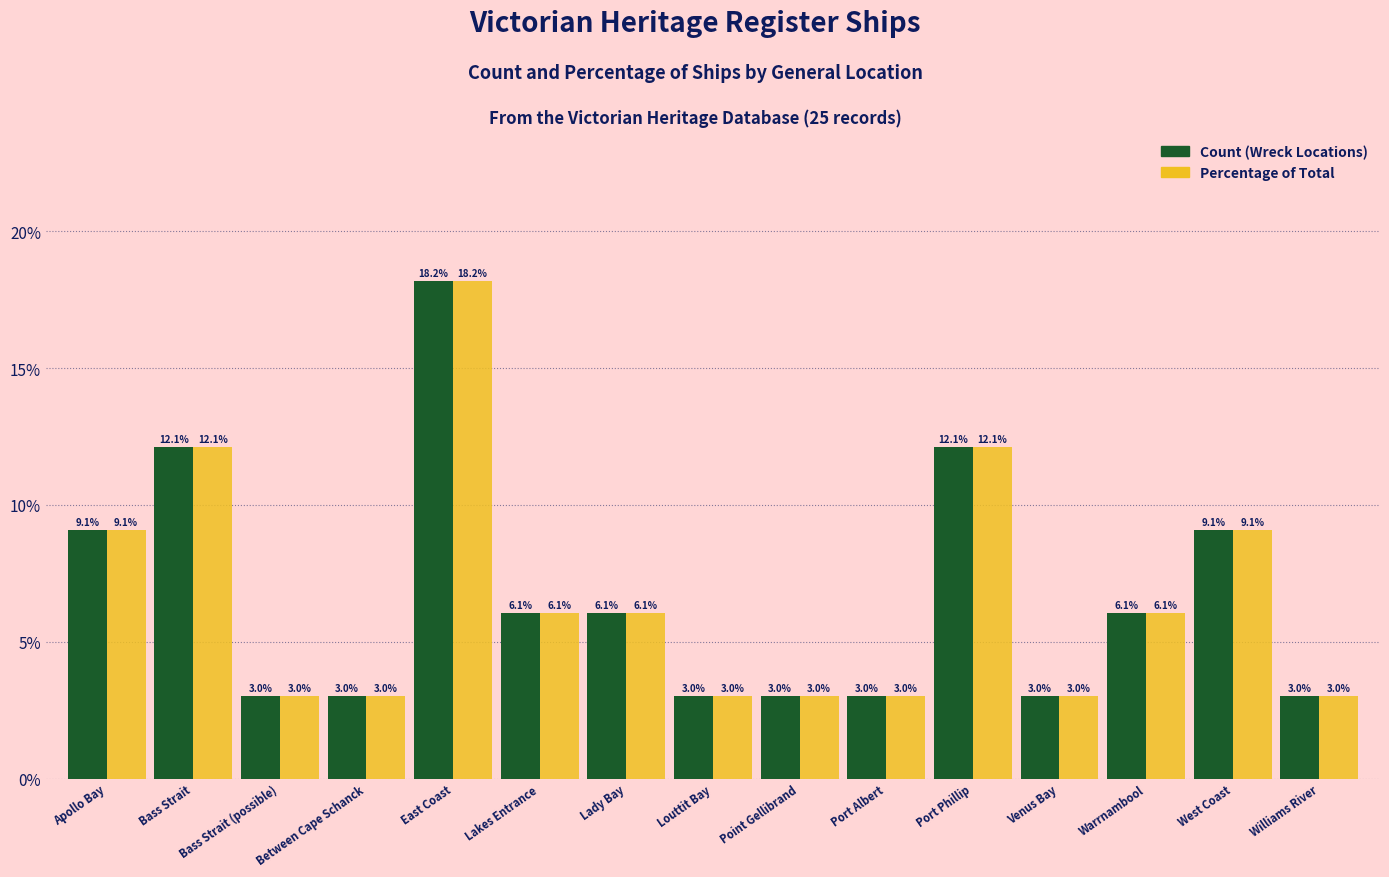

Reading right to left, extract all data points from this chart.

Count (Wreck Locations): 3.0	9.1	6.1	3.0	12.1	3.0	3.0	3.0	6.1	6.1	18.2	3.0	3.0	12.1	9.1
Percentage of Total: 3.0	9.1	6.1	3.0	12.1	3.0	3.0	3.0	6.1	6.1	18.2	3.0	3.0	12.1	9.1